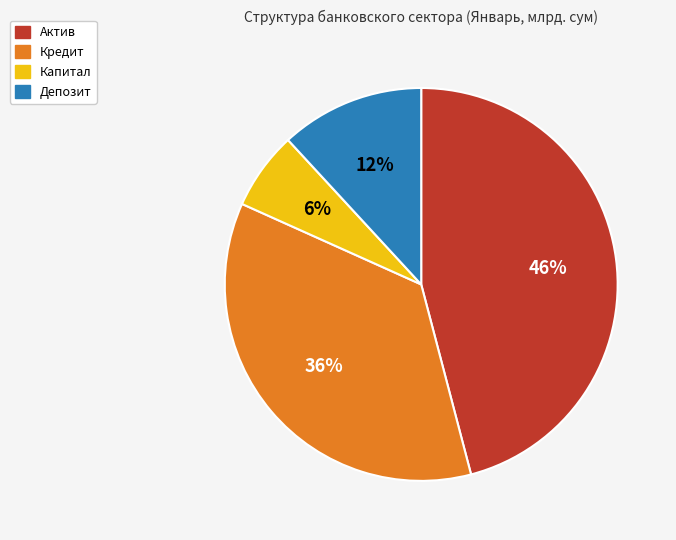

Rank the categories by value from highest to lowest.

Актив, Кредит, Депозит, Капитал